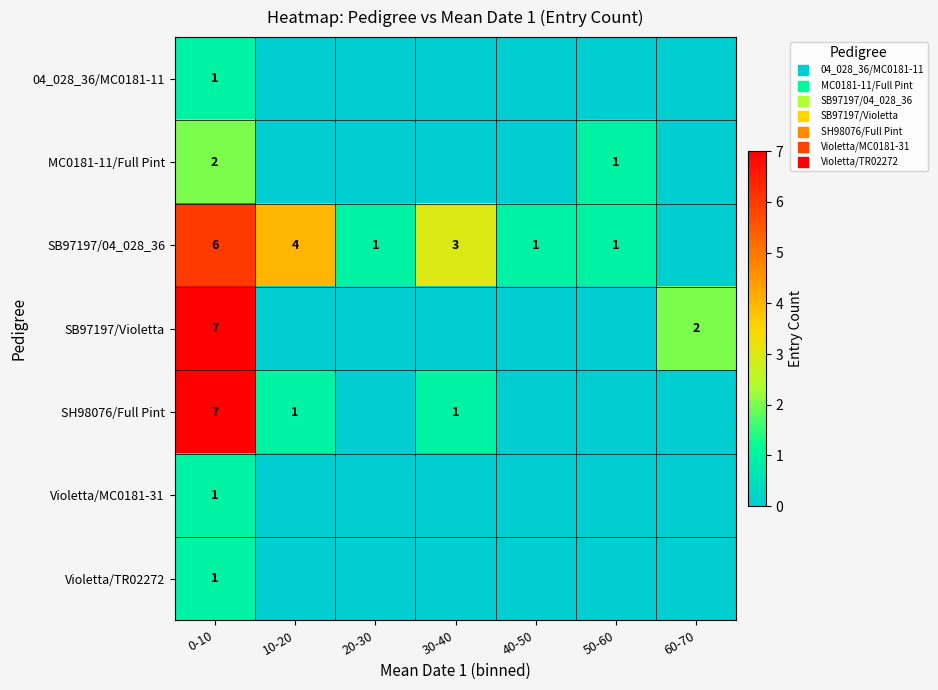

What is the spread (max minus min) of values at 0-10?

6